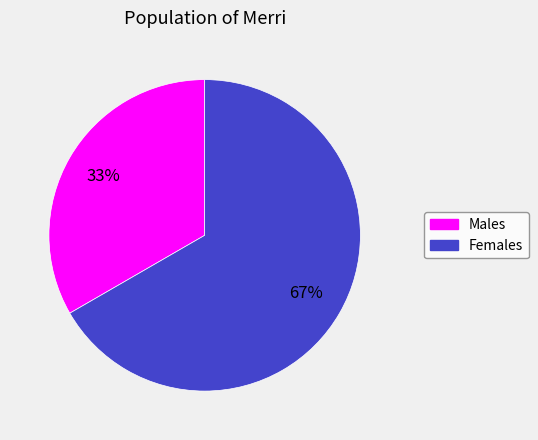

Which has a higher value, Males or Females?

Females